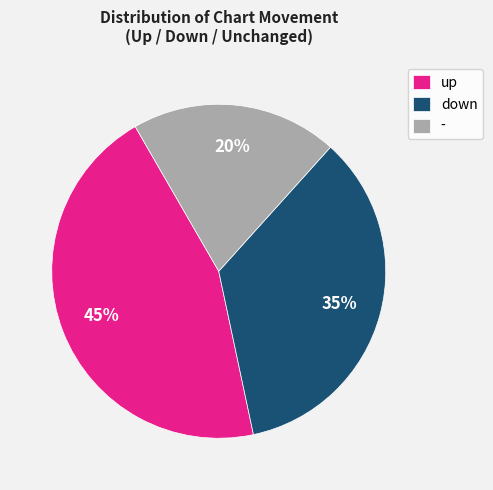

To the nearest percent, what portion does - represent?

20%